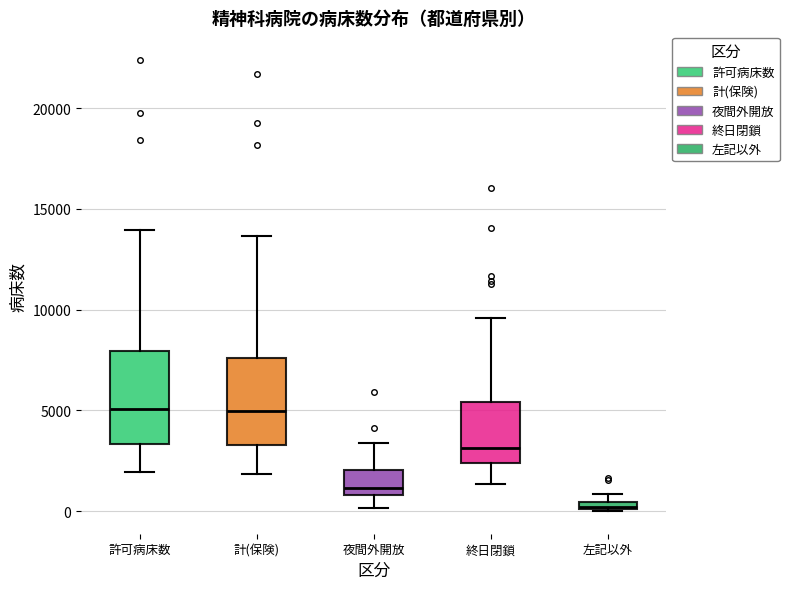

Where does the lower whisker of the box for 計(保険) end on the y-axis? The values are not printed on the chart, so give them approximately, as read against the axis.

2000